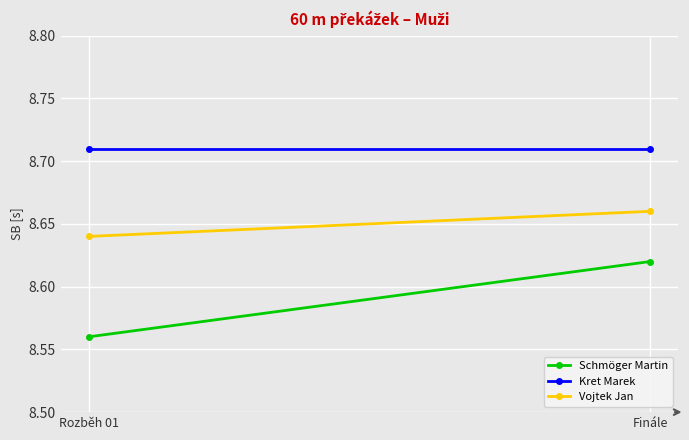

Is this an area chart (filled region under the line)?

No